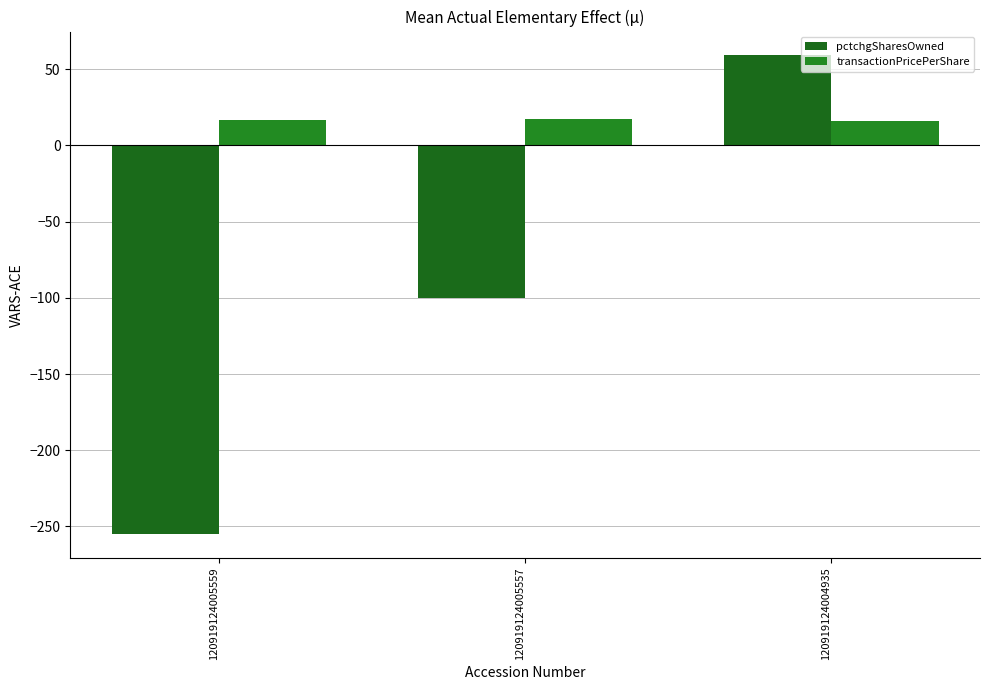

The pctchgSharesOwned series shows -100.0 at 120919124005557. True or false?

True